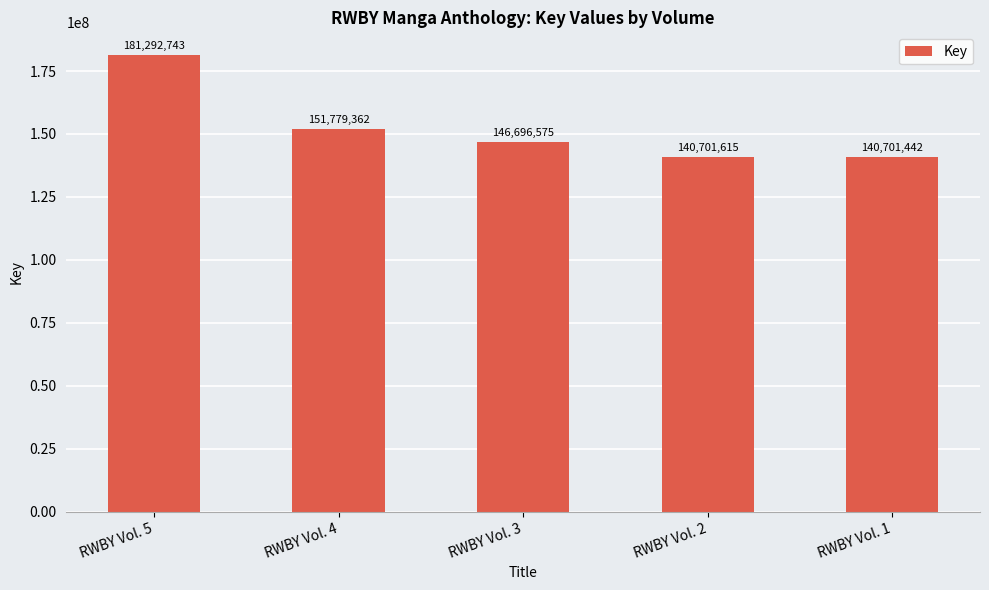

What is the difference between the values at RWBY Vol. 4 and RWBY Vol. 2?

11077747